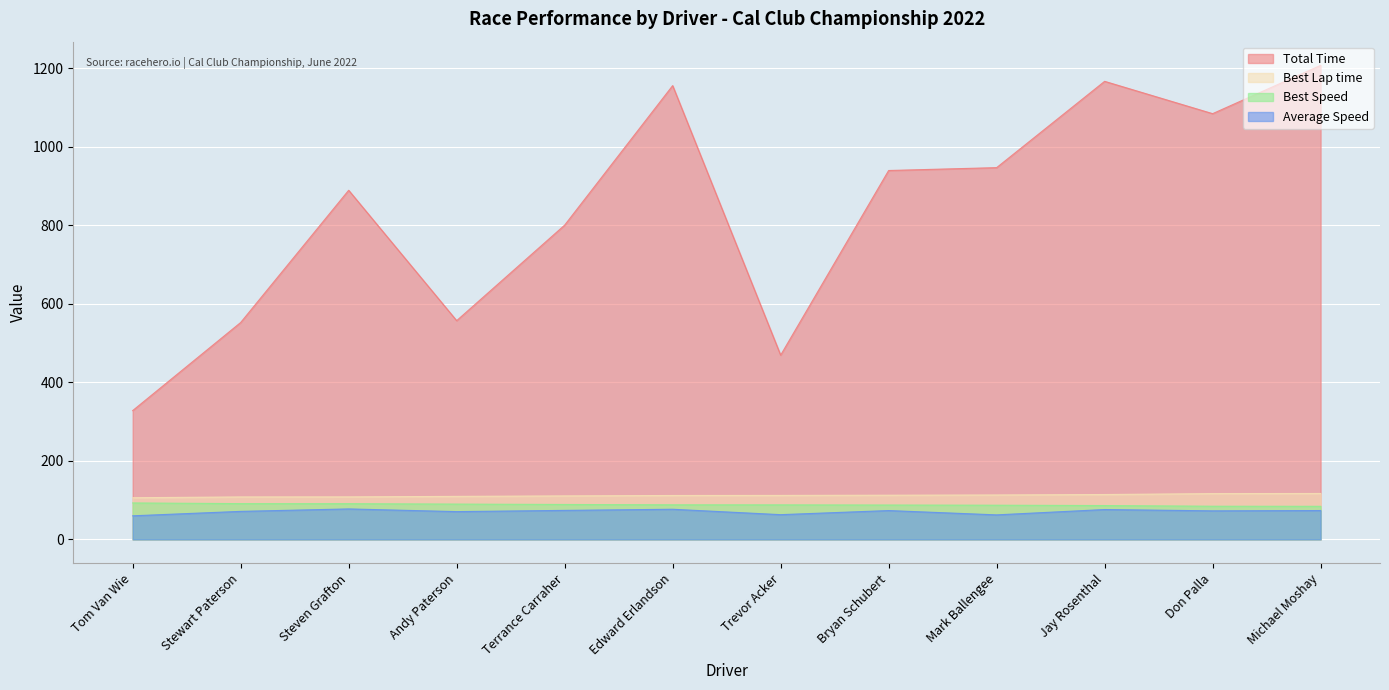

How many values in the Average Speed series are below 73?

6